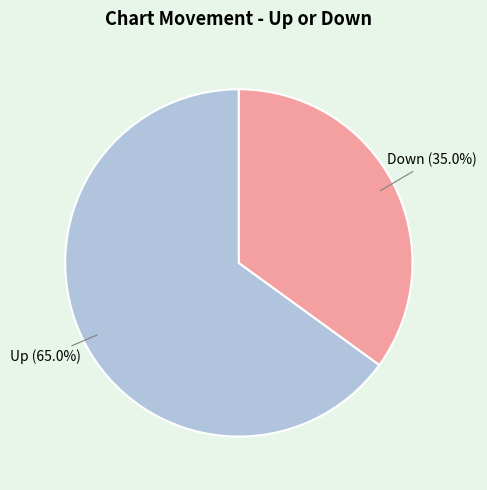

Rank the categories by value from highest to lowest.

Up, Down